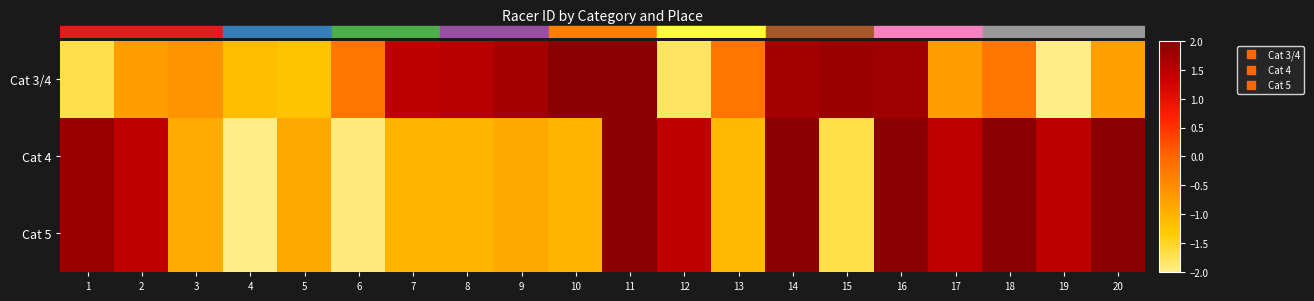

At how many categories does at least one series exceed 1?

15